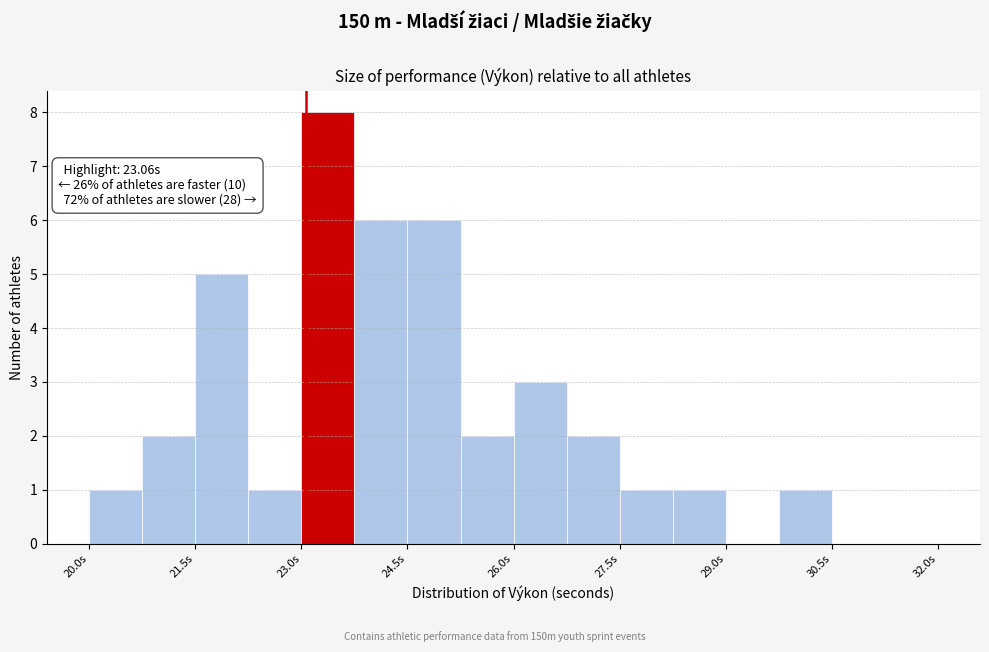

Around what value on the x-axis is the tallest bar? Give the approximate position of its centre, as read against the axis.

23.4